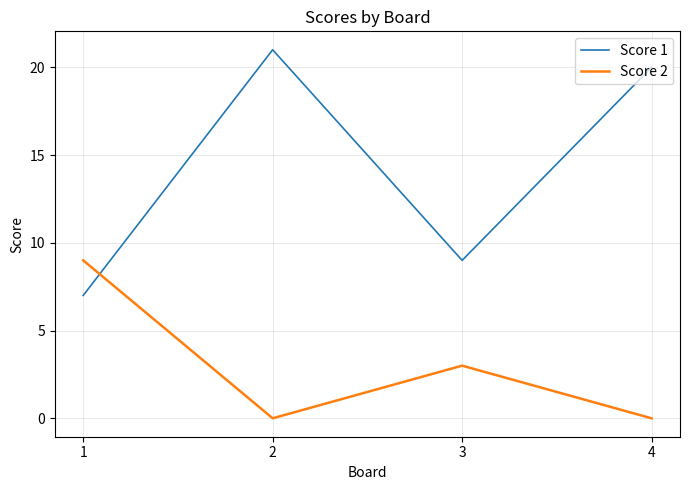

True or false: Score 2 has more than 0 points higher than both neighbors.

True